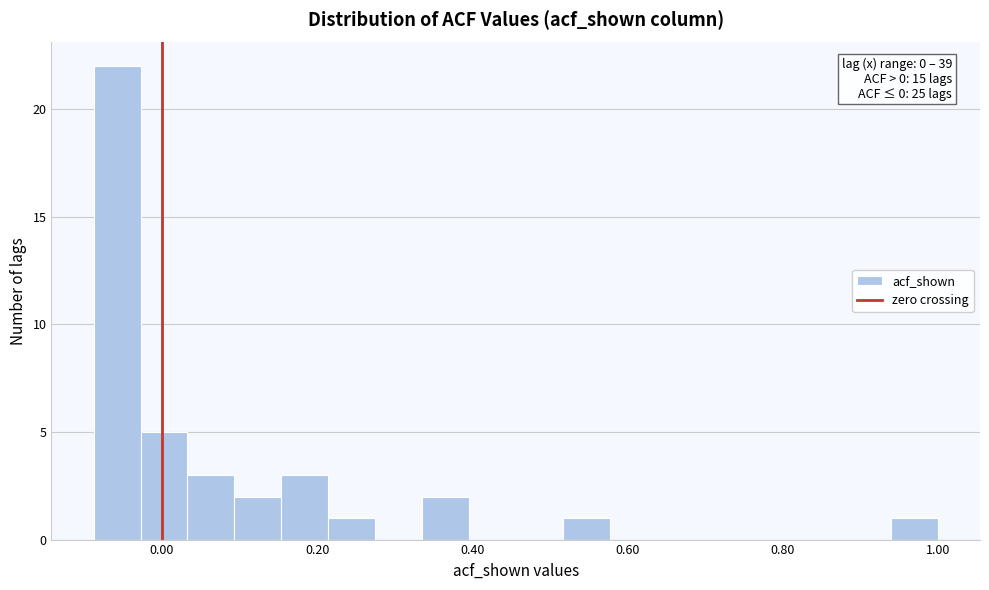

Around what value on the x-axis is the tallest bar? Give the approximate position of its centre, as read against the axis.

-0.06